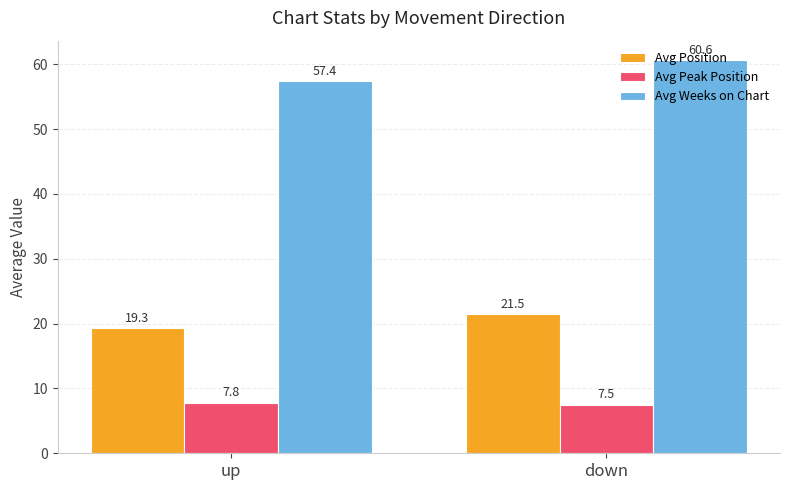

Is the value of Avg Position at down greater than the value of Avg Weeks on Chart at down?

No